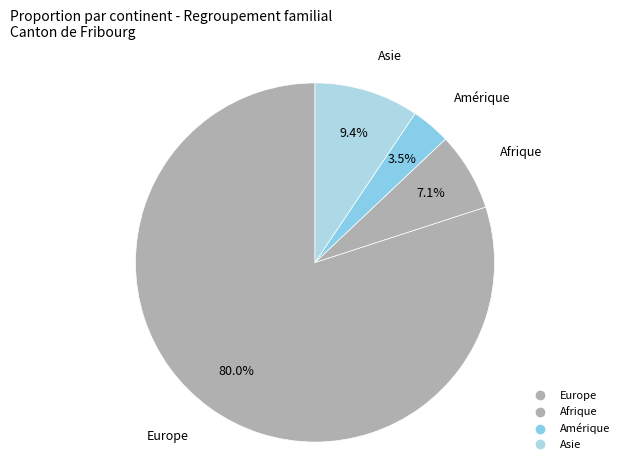

How many segments does this pie chart have?

4